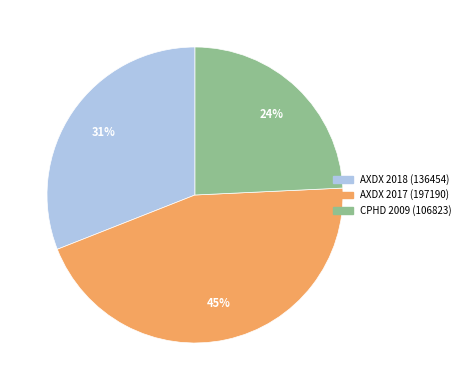

To the nearest percent, what portion does AXDX 2017 (197190) represent?

45%